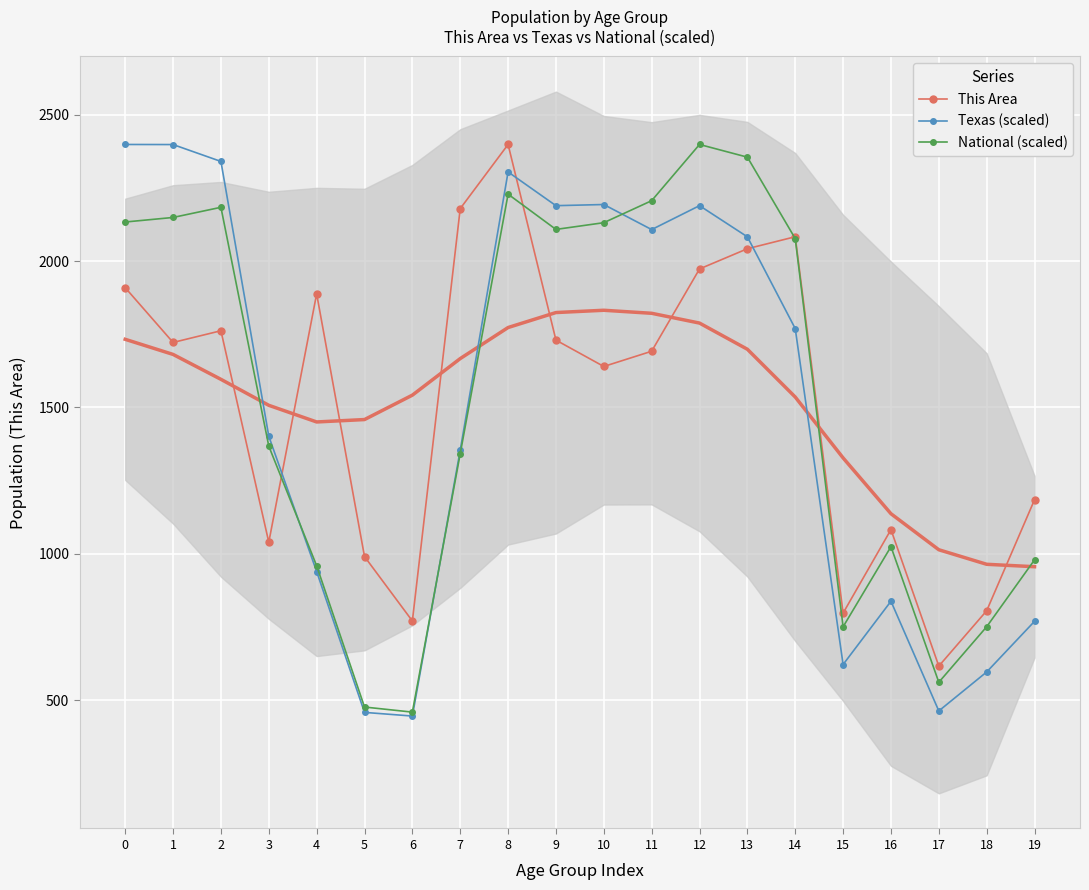

What is the difference between the highest and lowest values at 9?

459.0